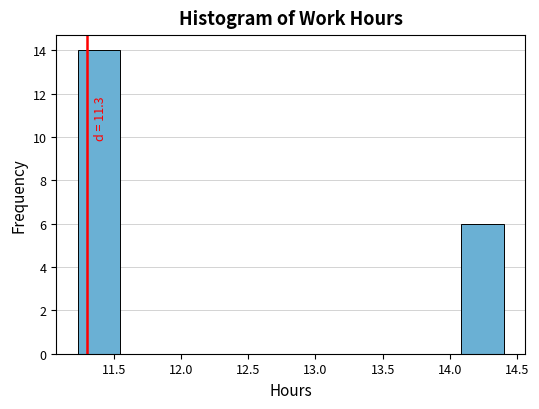

Which range on the x-axis has the tallest bar?

11.25 to 11.55